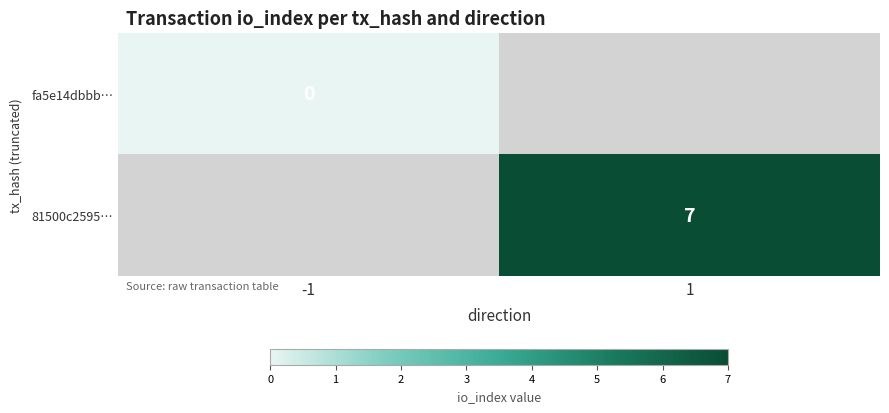

True or false: 81500c2595… has a value of 10 at 1.

False